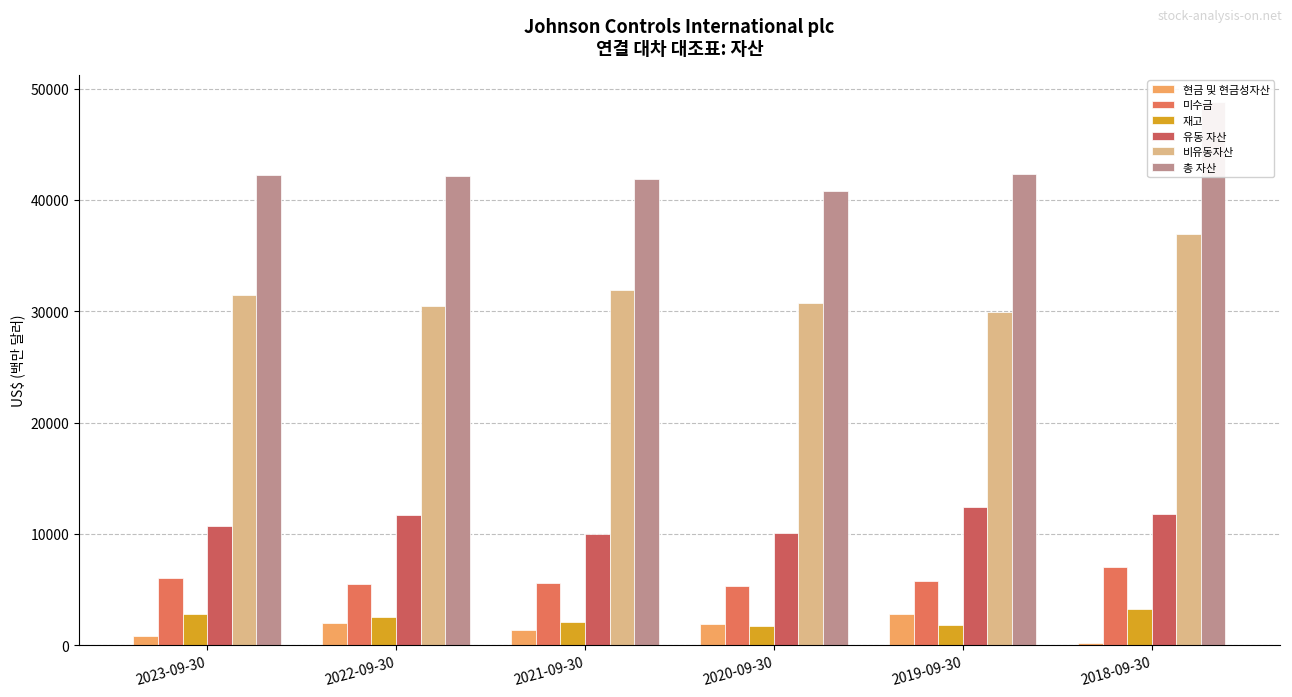

Reading left to right, what are all the values shown in this chart?

현금 및 현금성자산: 2023-09-30=835	2022-09-30=2031	2021-09-30=1336	2020-09-30=1951	2019-09-30=2805	2018-09-30=200
미수금: 2023-09-30=6006	2022-09-30=5528	2021-09-30=5613	2020-09-30=5294	2019-09-30=5770	2018-09-30=7065
재고: 2023-09-30=2776	2022-09-30=2510	2021-09-30=2057	2020-09-30=1773	2019-09-30=1814	2018-09-30=3224
유동 자산: 2023-09-30=10737	2022-09-30=11685	2021-09-30=9998	2020-09-30=10053	2019-09-30=12393	2018-09-30=11823
비유동자산: 2023-09-30=31505	2022-09-30=30473	2021-09-30=31892	2020-09-30=30762	2019-09-30=29894	2018-09-30=36974
총 자산: 2023-09-30=42242	2022-09-30=42158	2021-09-30=41890	2020-09-30=40815	2019-09-30=42287	2018-09-30=48797